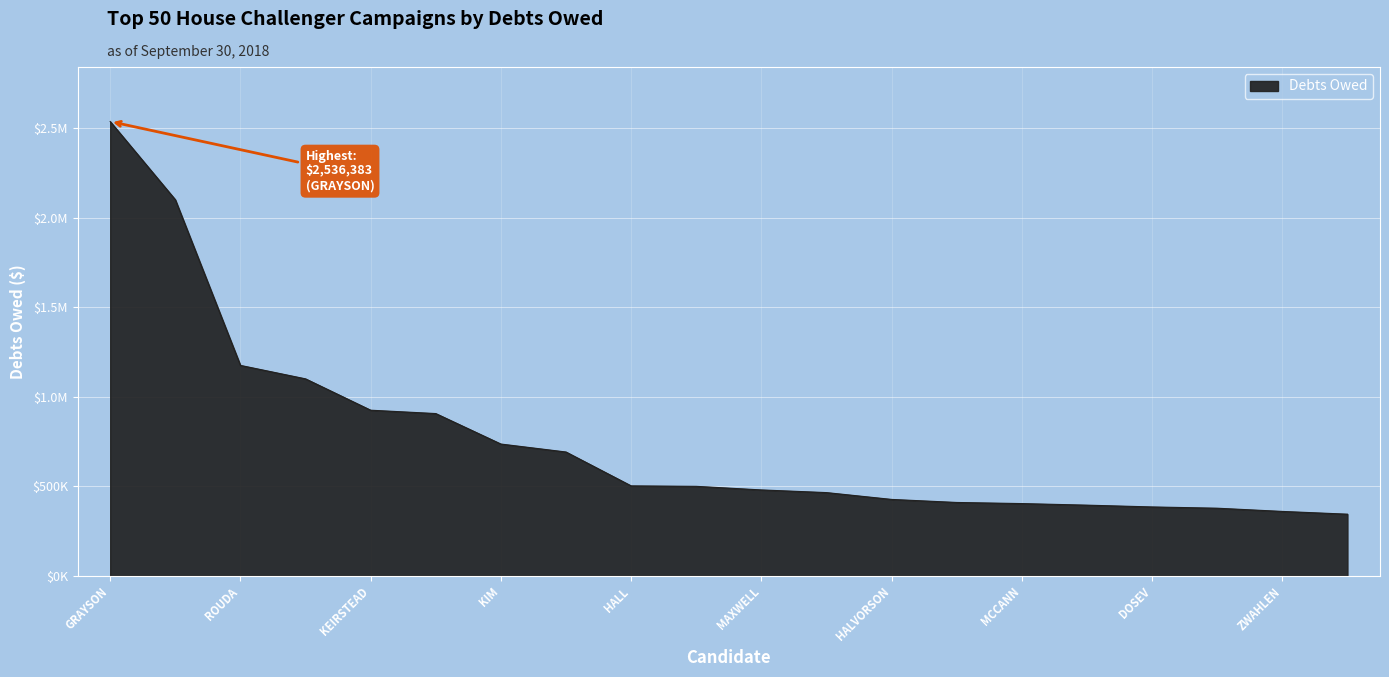

True or false: there are more than 0 points higher than both neighbors.

False